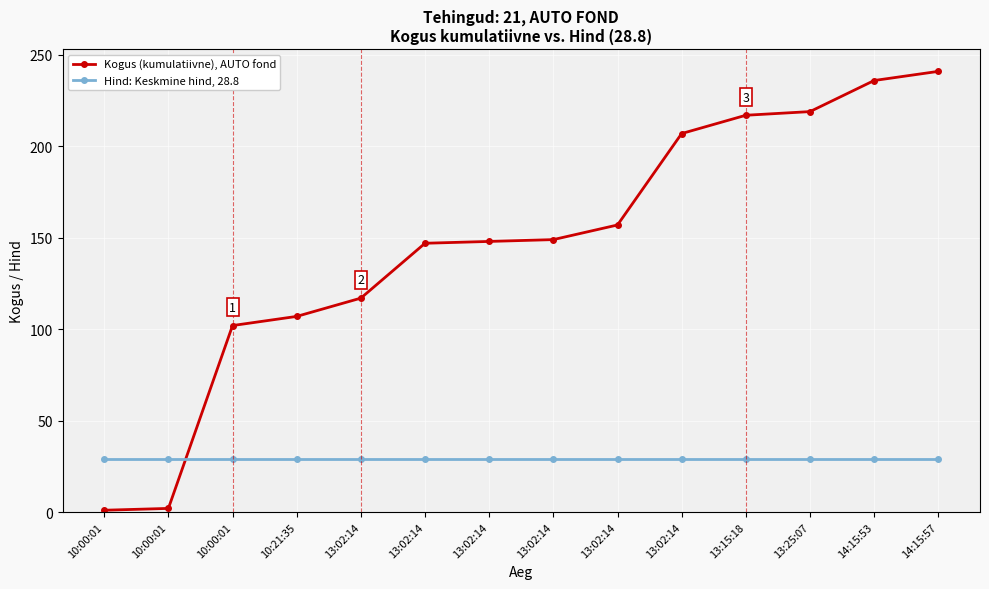

What is the total value across all series at 10:00:01?

29.8